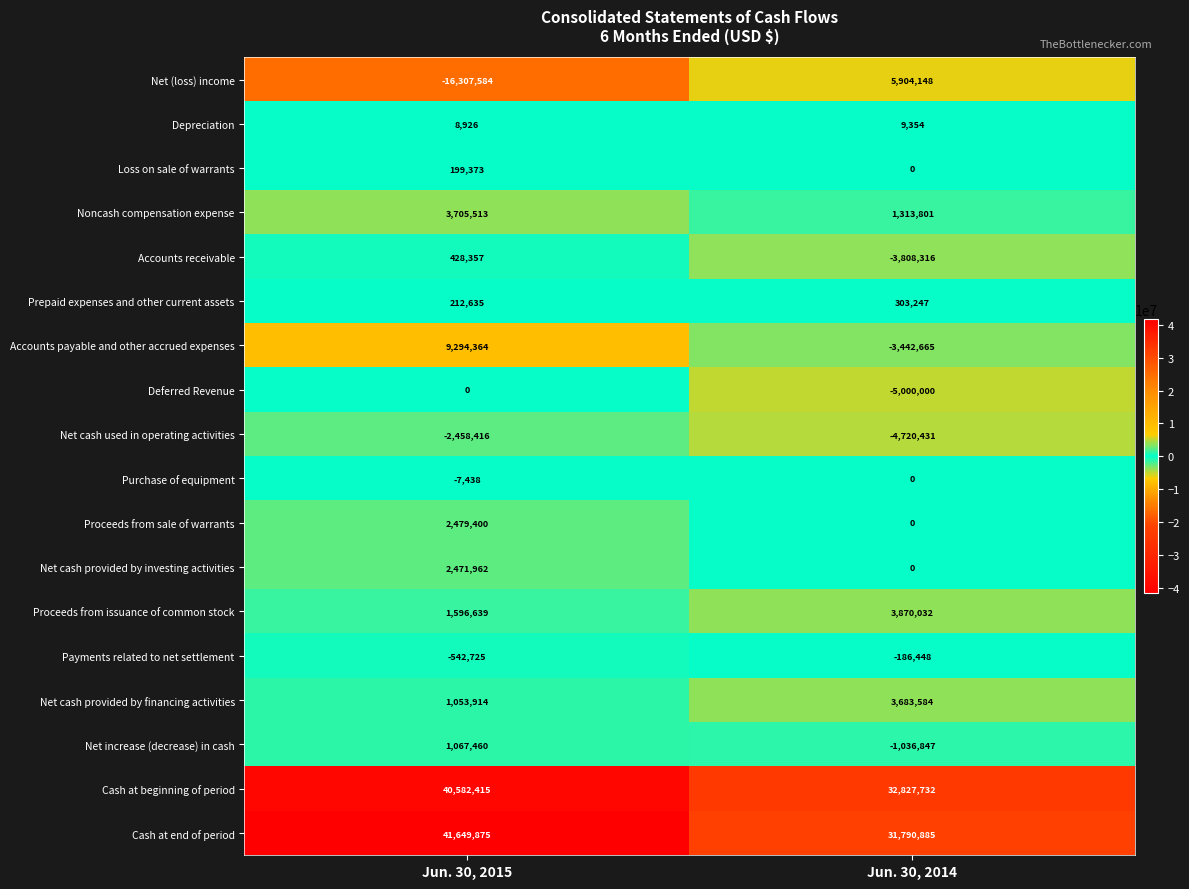

What is the difference between the Proceeds from issuance of common stock values at Jun. 30, 2015 and Jun. 30, 2014?

2273393